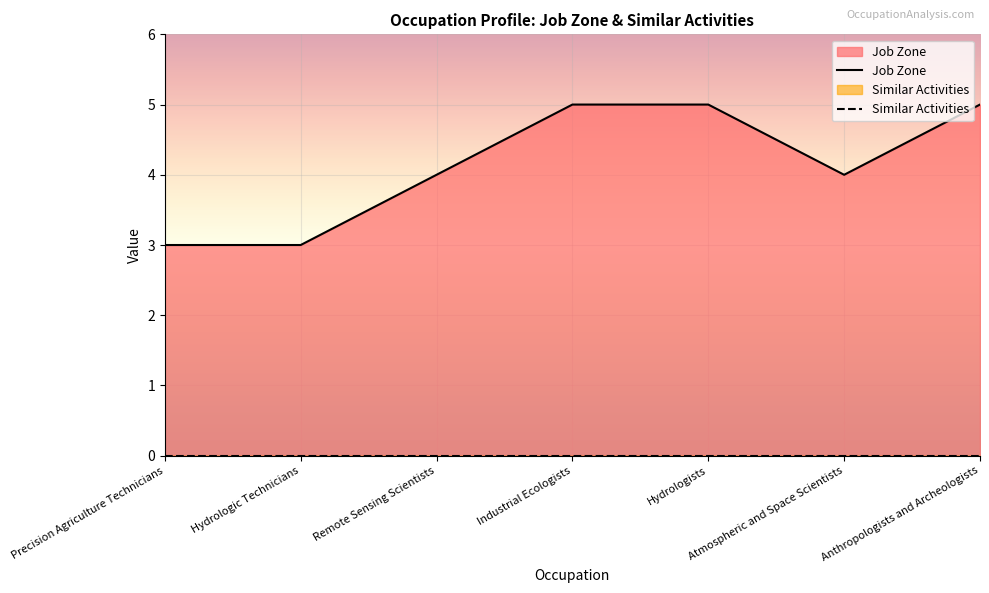

Rank the series by their average value, from highest to lowest.

Job Zone, Similar Activities